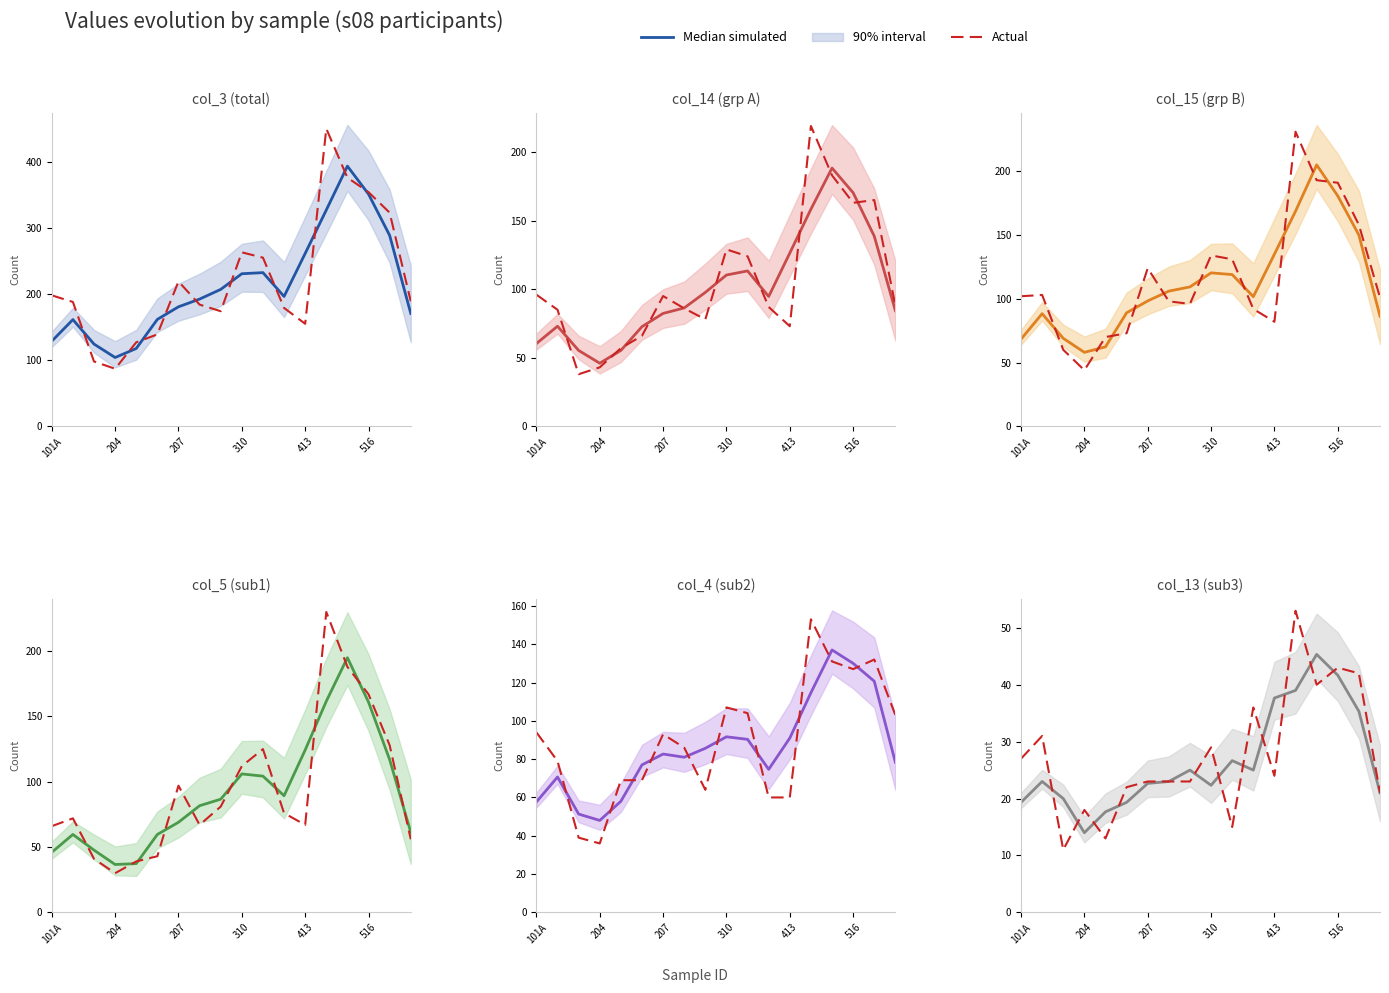

Is the value of Median simulated at 310 greater than the value of Actual at 10?

No